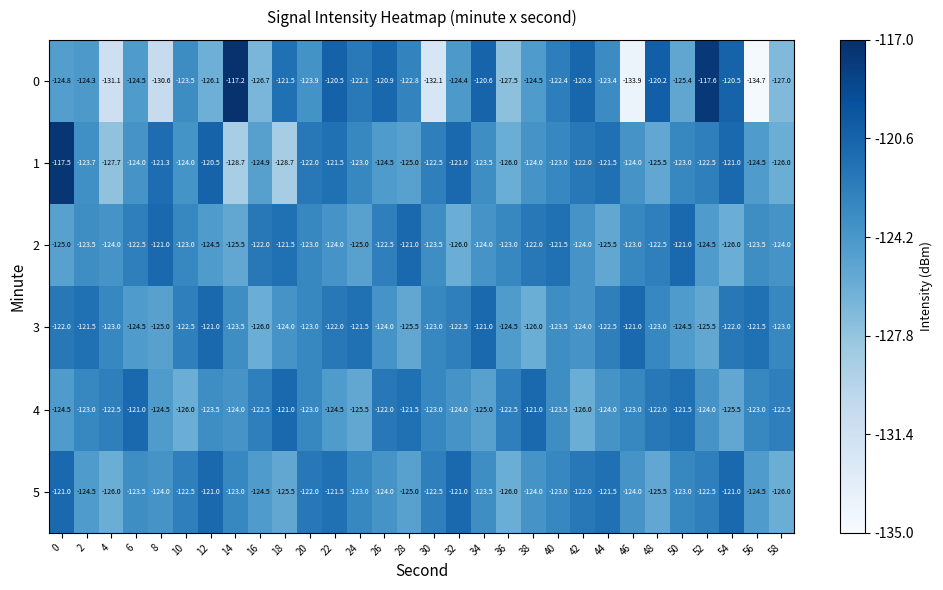

At which category does the chart reach its minimum across all series?

56